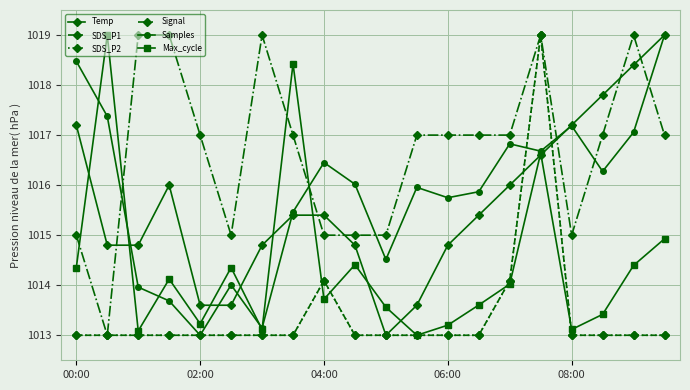

Does the chart have visible grid lines?

Yes